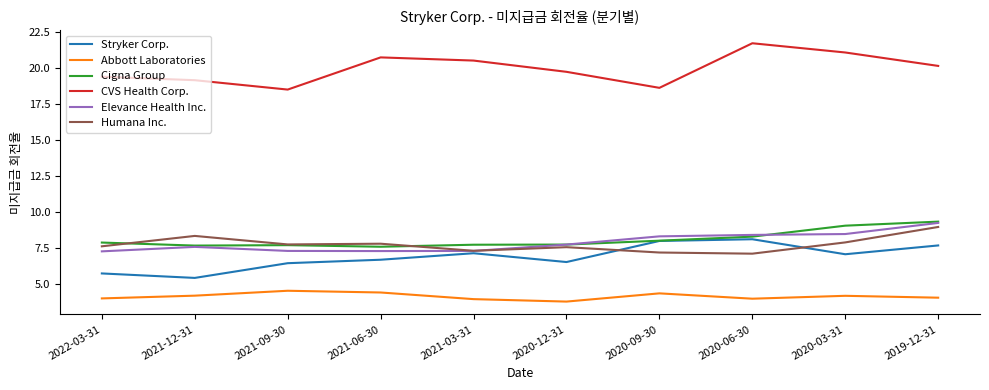

What is the highest value of the Stryker Corp. series?

8.1